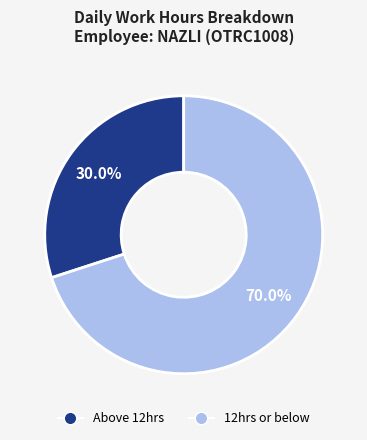

Is there a majority slice in this chart?

Yes